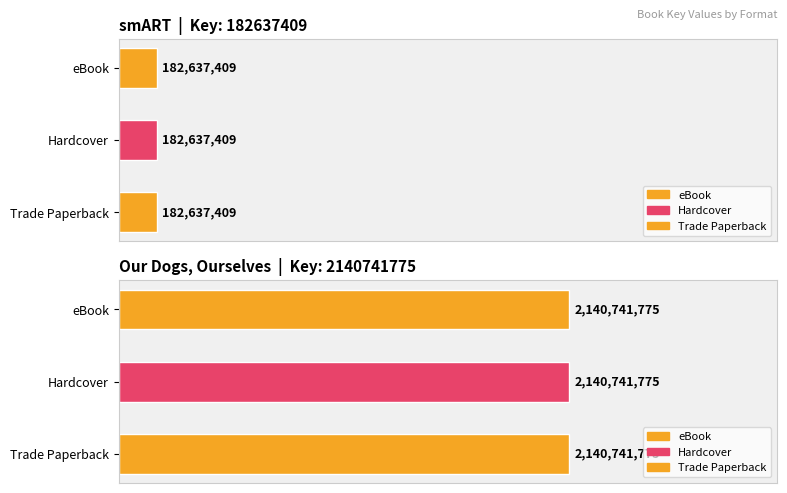

Is it true that Our Dogs, Ourselves equals 803709652 at Hardcover?

False